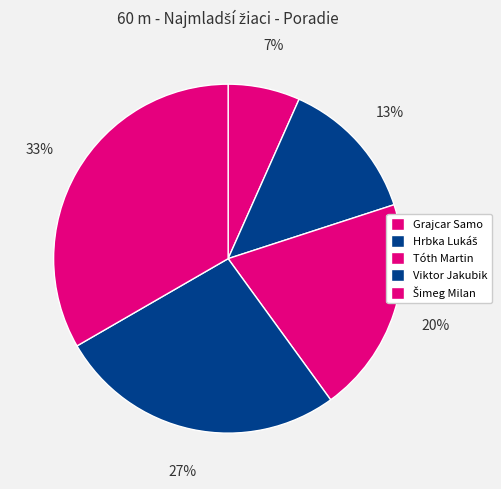

The Grajcar Samo slice represents 1% of the pie. True or false?

False